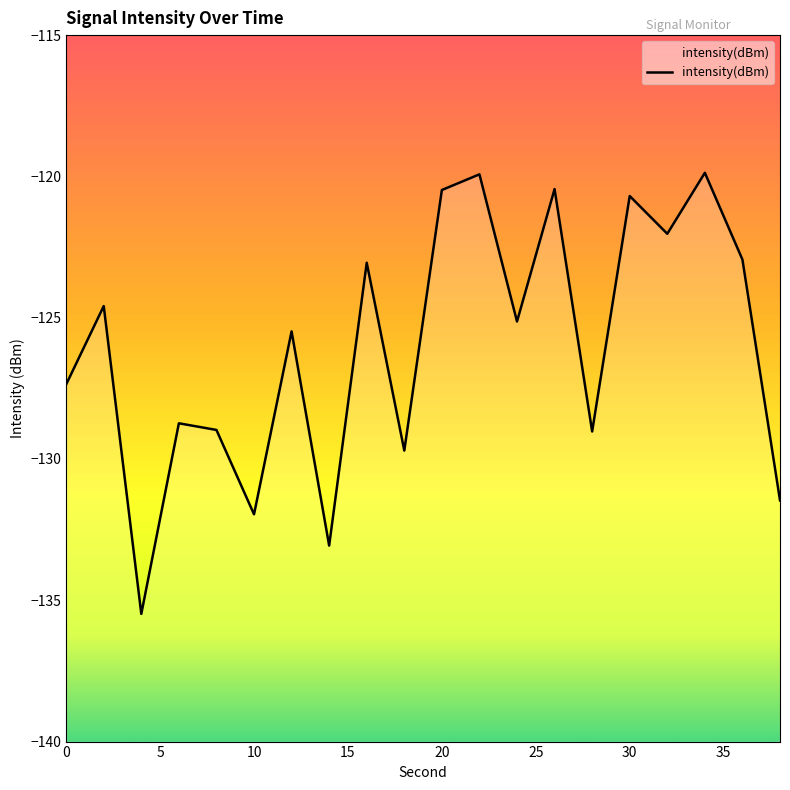

What is the maximum value shown in the chart?

-119.9